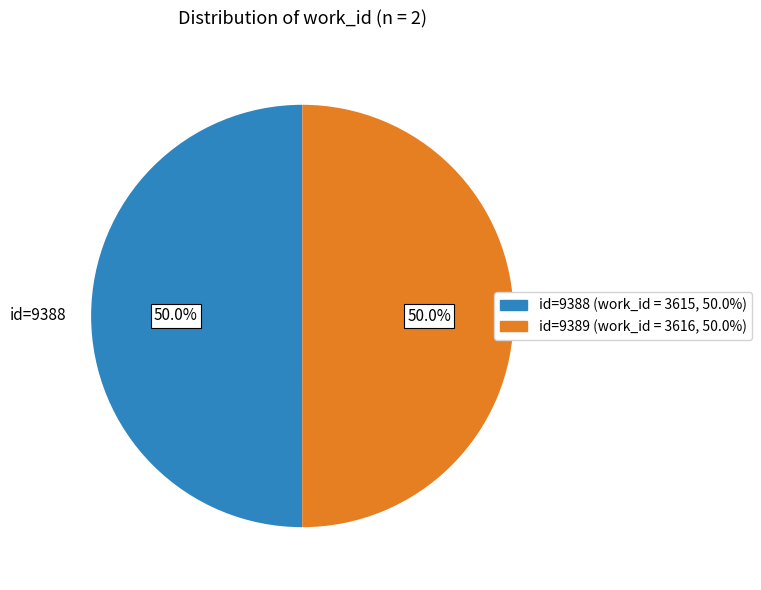

Approximately how many times larger is the value at id=9389 compared to id=9388?

1.0